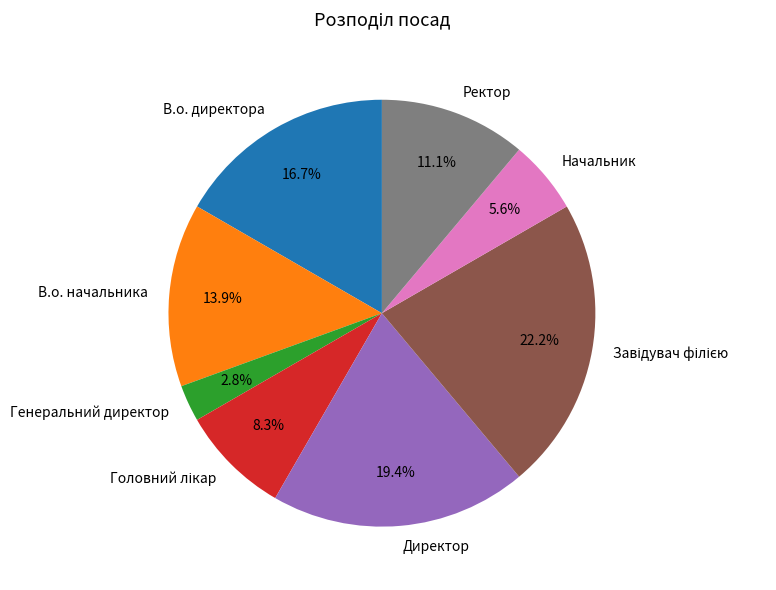

Between В.о. директора and Ректор, which is larger?

В.о. директора